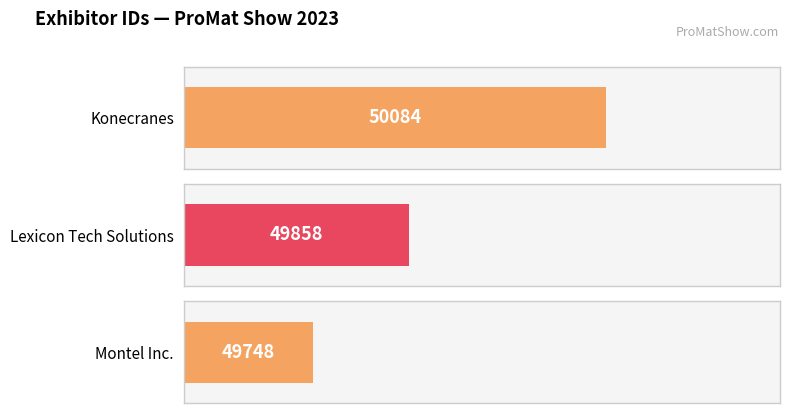

The value at Lexicon Tech Solutions is 20628. True or false?

False